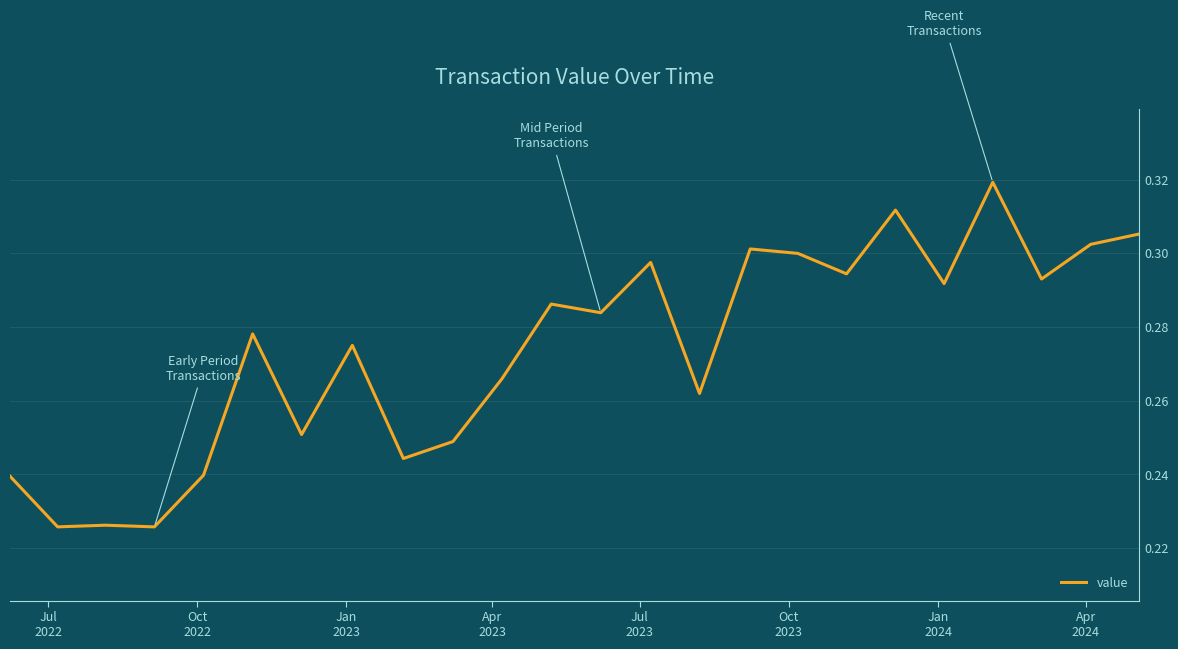

How many interior local peaks (higher than both neighbors) does the data have?

8